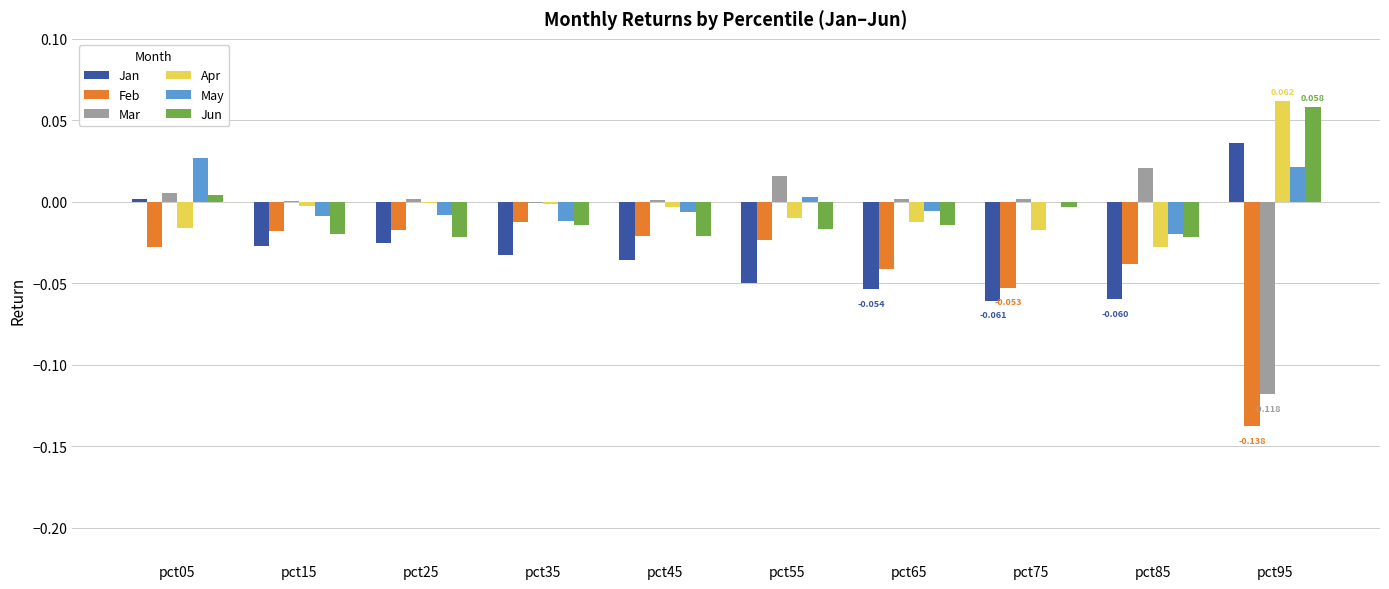

How many distinct data groups are displayed?

6